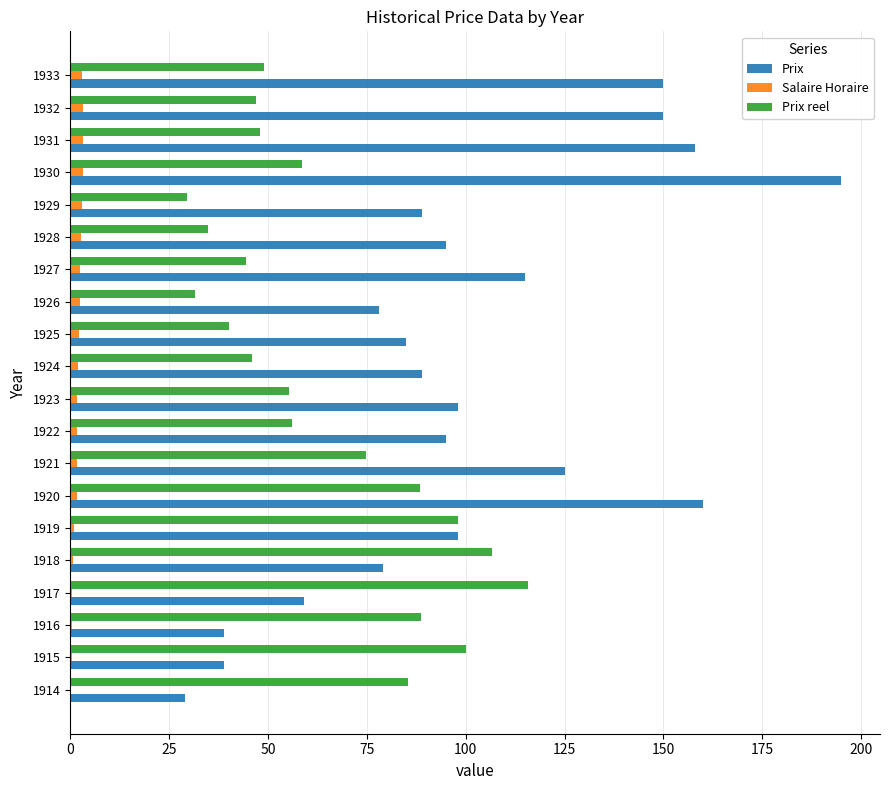

Between 1925 and 1932, which series saw the biggest shift?

Prix